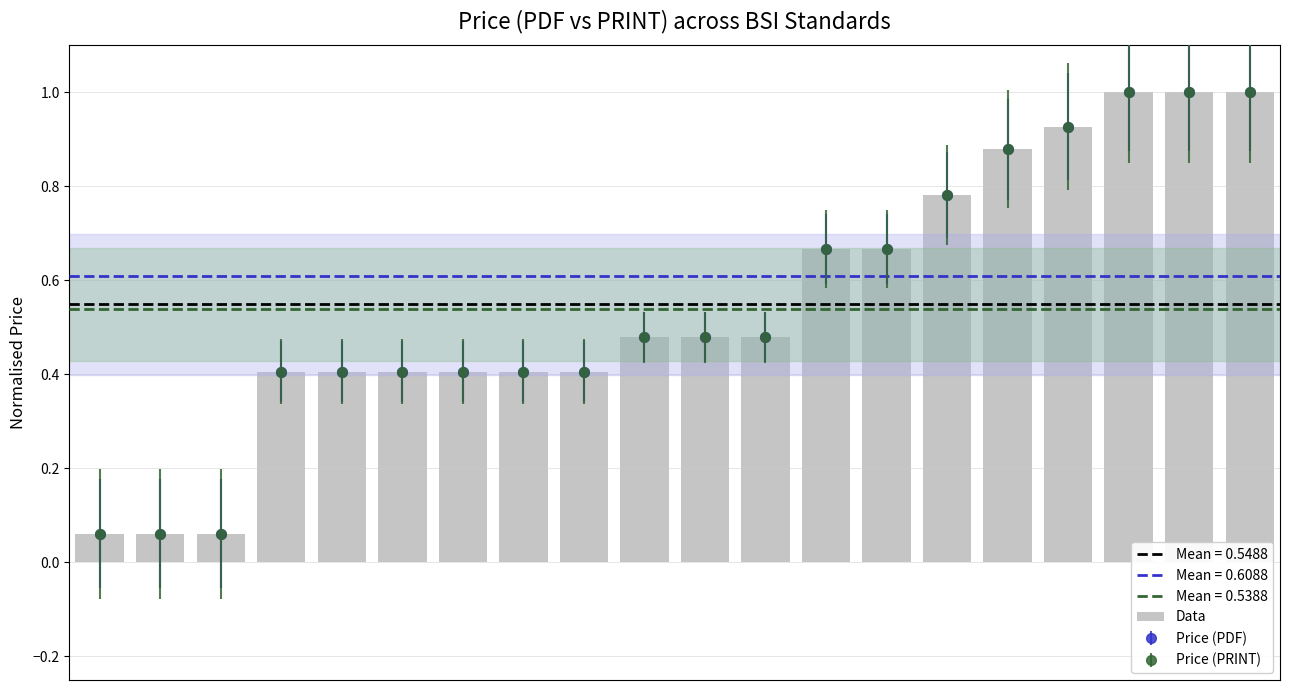

What is the difference between the second highest and second lowest values?

0.9